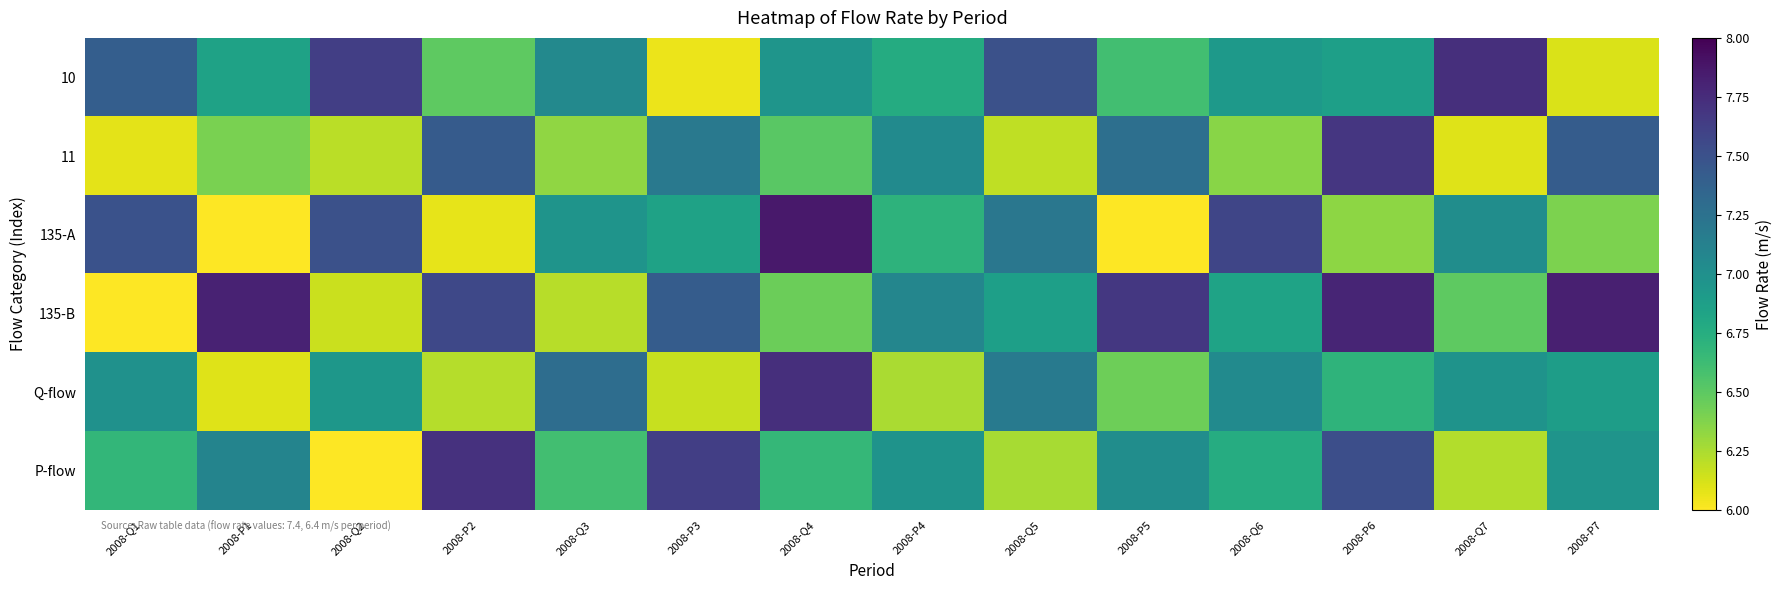

How many series are shown in this chart?

6